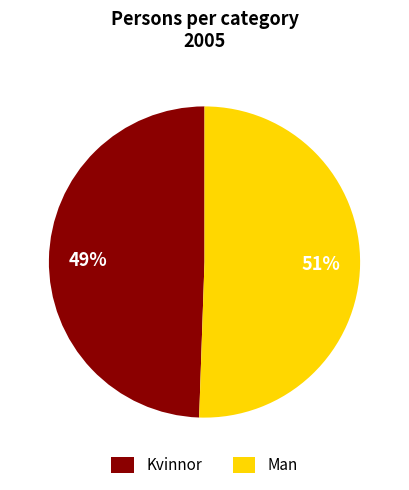

Between Man and Kvinnor, which is larger?

Man